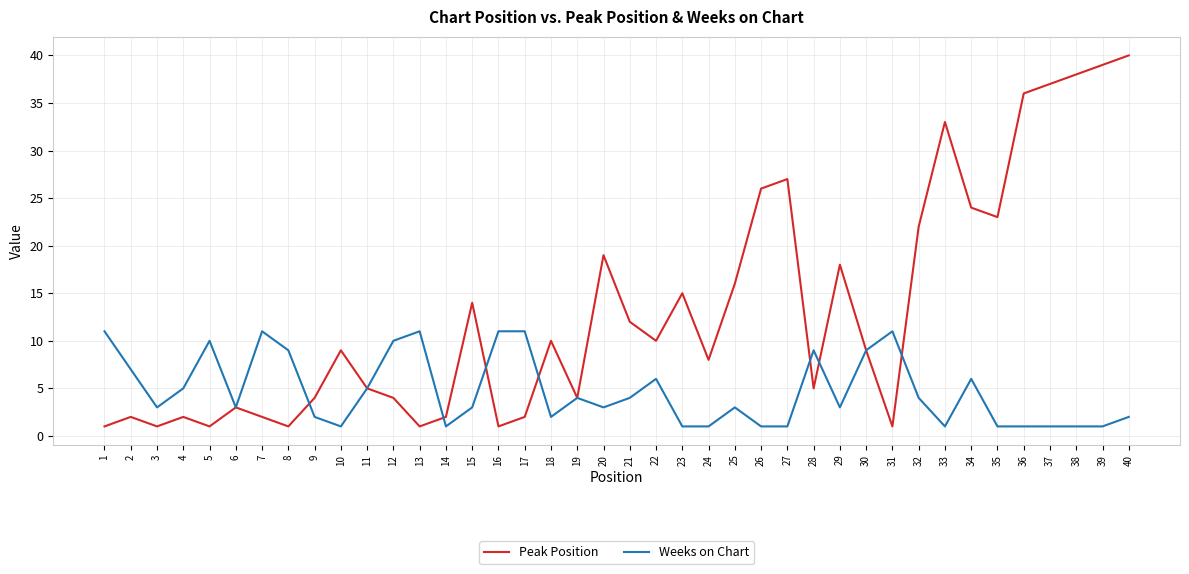

Does the chart display data point markers on the line(s)?

No